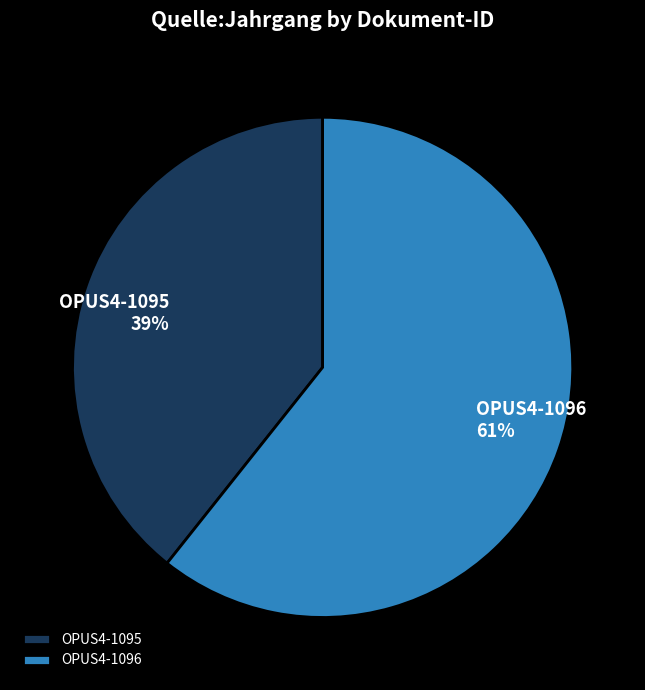

To the nearest percent, what is the combined percentage of OPUS4-1095 and OPUS4-1096?

100%